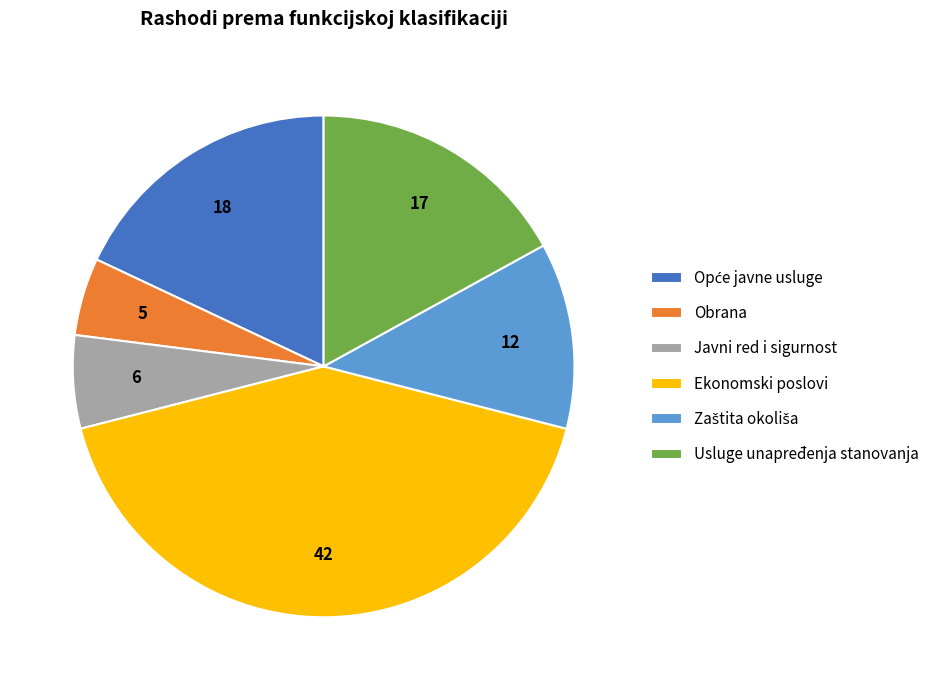

Approximately how many times larger is the value at Usluge unapređenja stanovanja compared to Ekonomski poslovi?

0.4